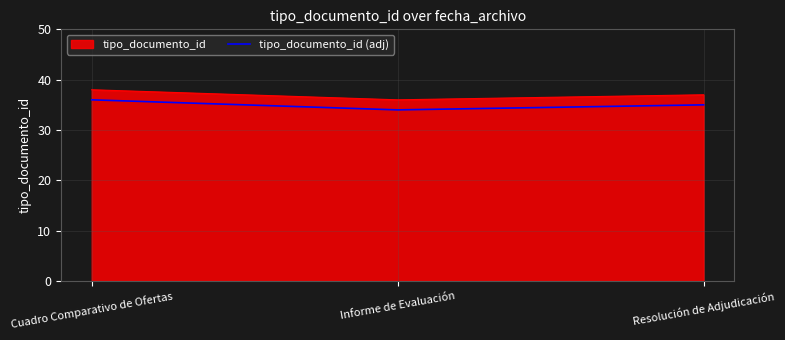

What position from the left is Resolución de Adjudicación?

3